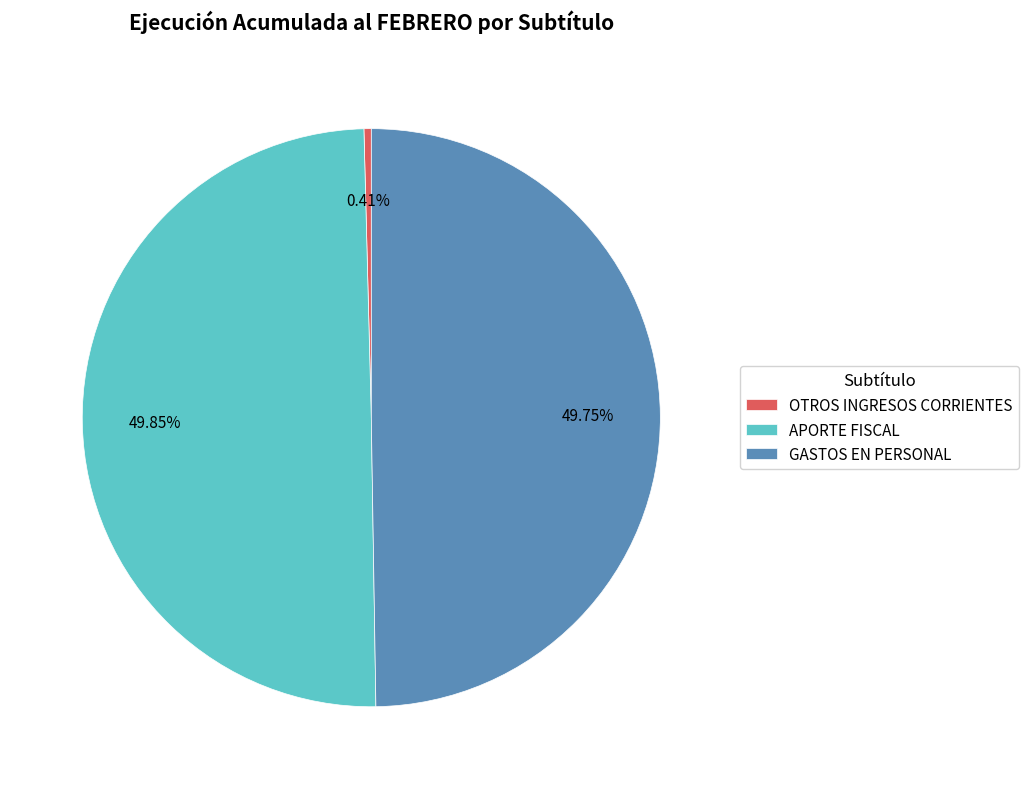

Between OTROS INGRESOS CORRIENTES and APORTE FISCAL, which is larger?

APORTE FISCAL